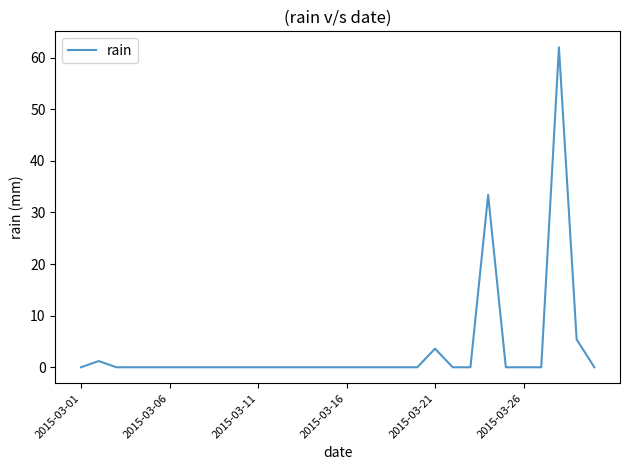

What is the maximum value shown in the chart?

62.0